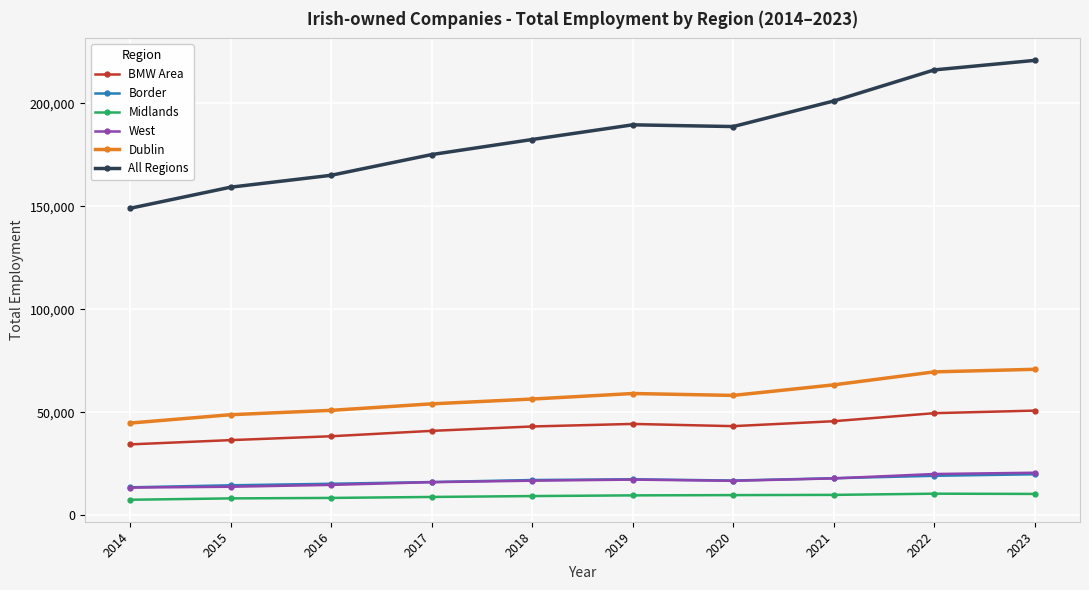

Where is the first local minimum for All Regions?

2020